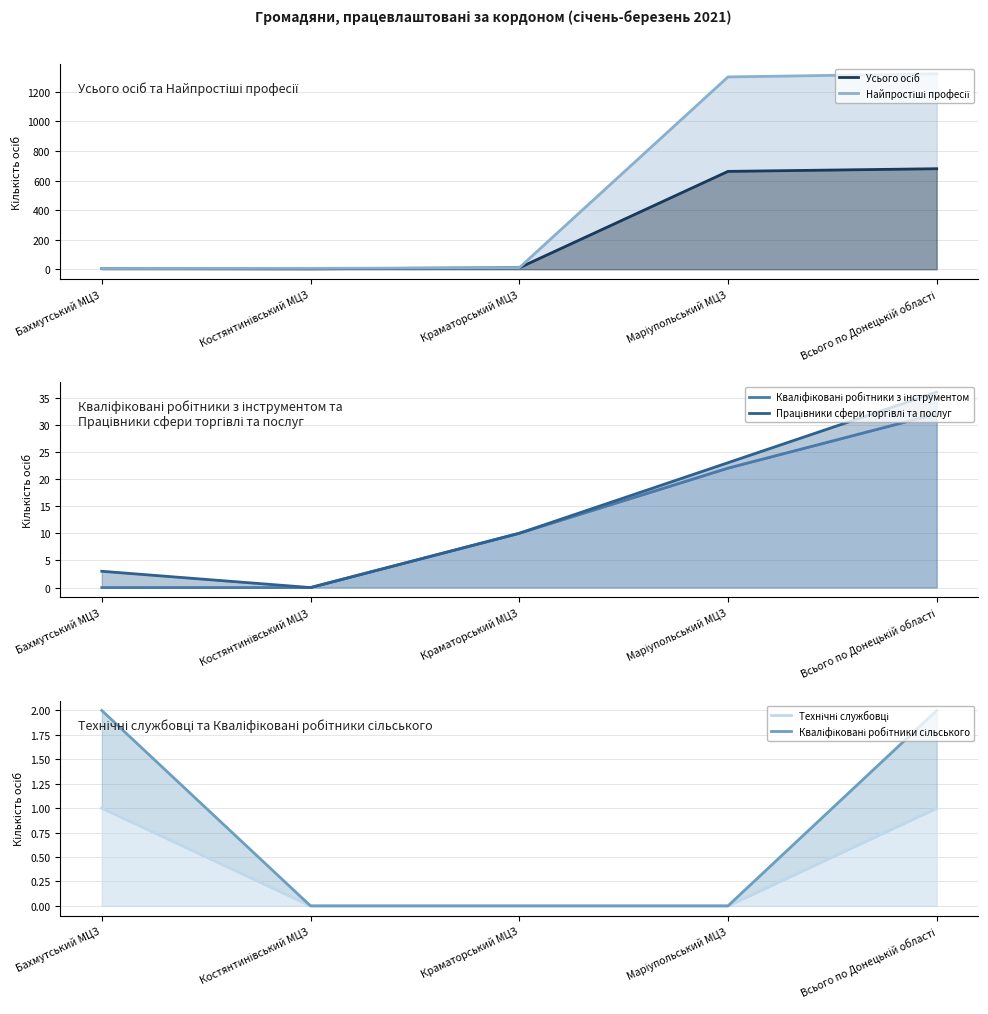

What is the sum of all Технічні службовці (лінія) values?

2